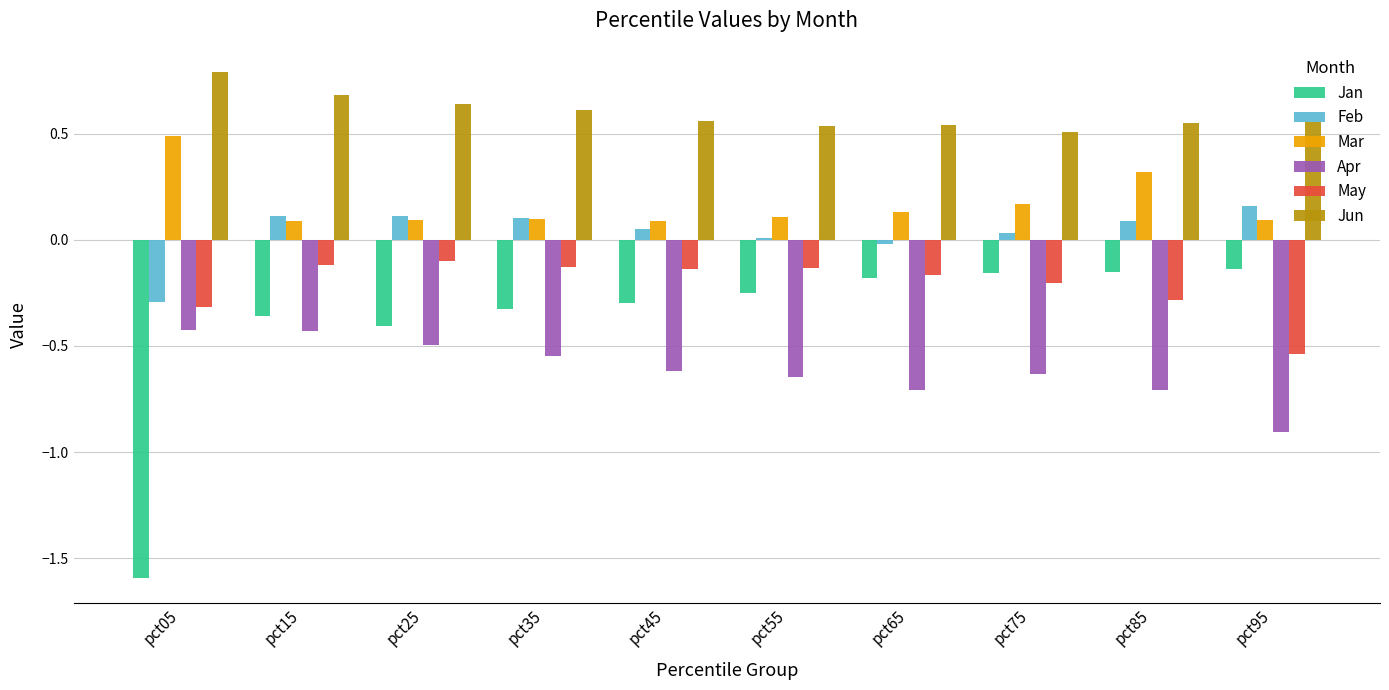

Does the chart contain stacked bars?

No